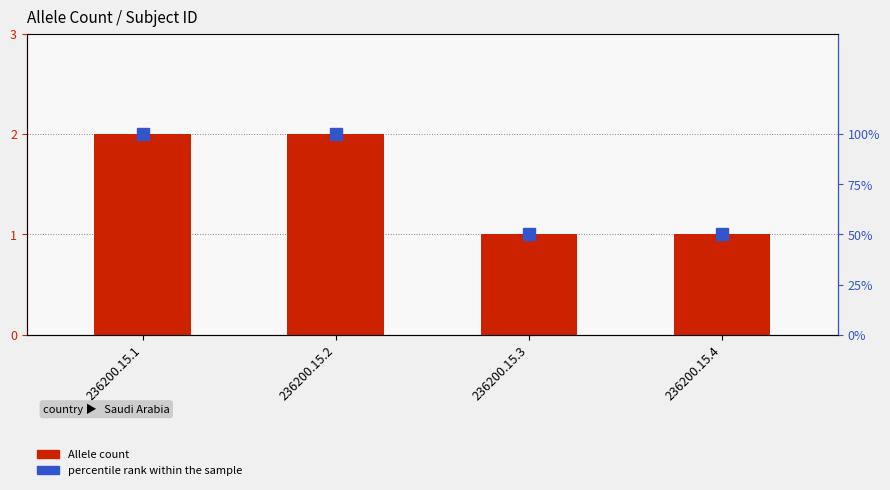

Where is percentile rank within the sample nearest to the value 75?

236200.15.1